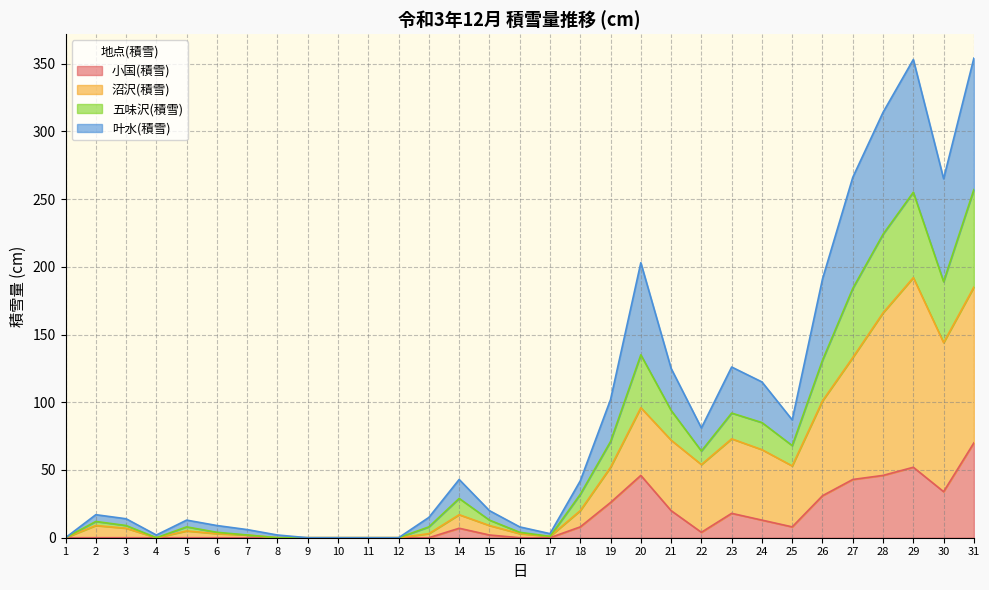

What is the difference between the maximum and minimum values in the 小国(積雪) series?

70